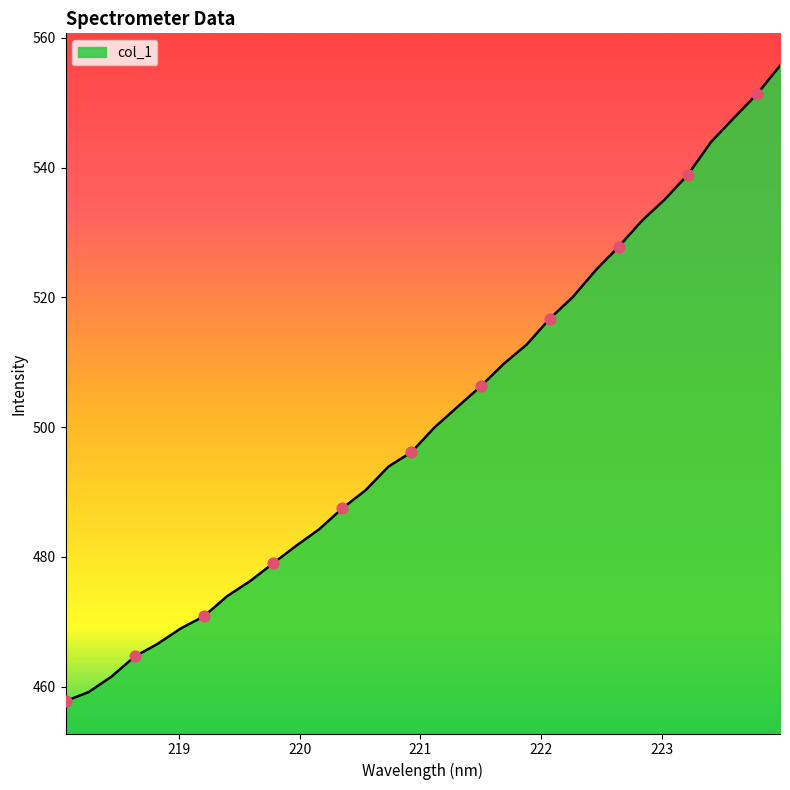

What is the minimum value shown in the chart?

457.8